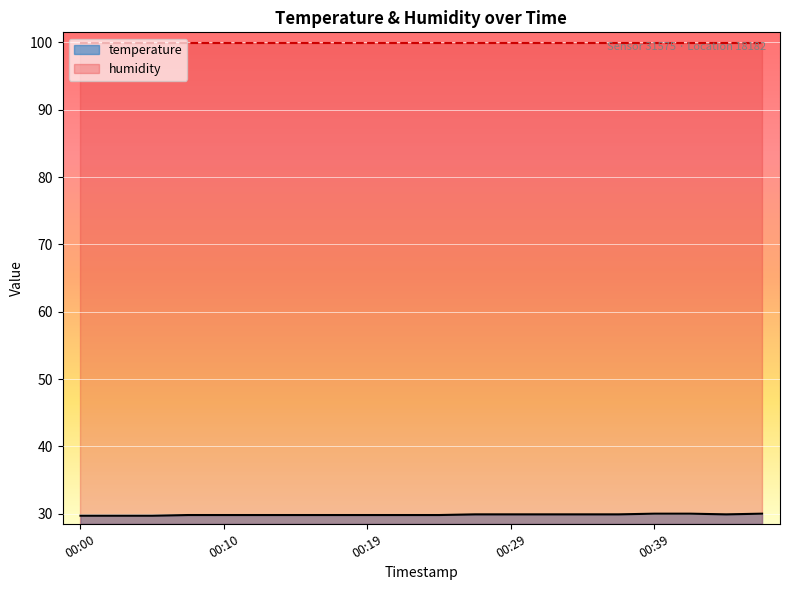

Reading left to right, transcribe all the data shown in this chart.

29.7	29.7	29.7	29.8	29.8	29.8	29.8	29.8	29.8	29.8	29.8	29.9	29.9	29.9	29.9	29.9	30.0	30.0	29.9	30.0